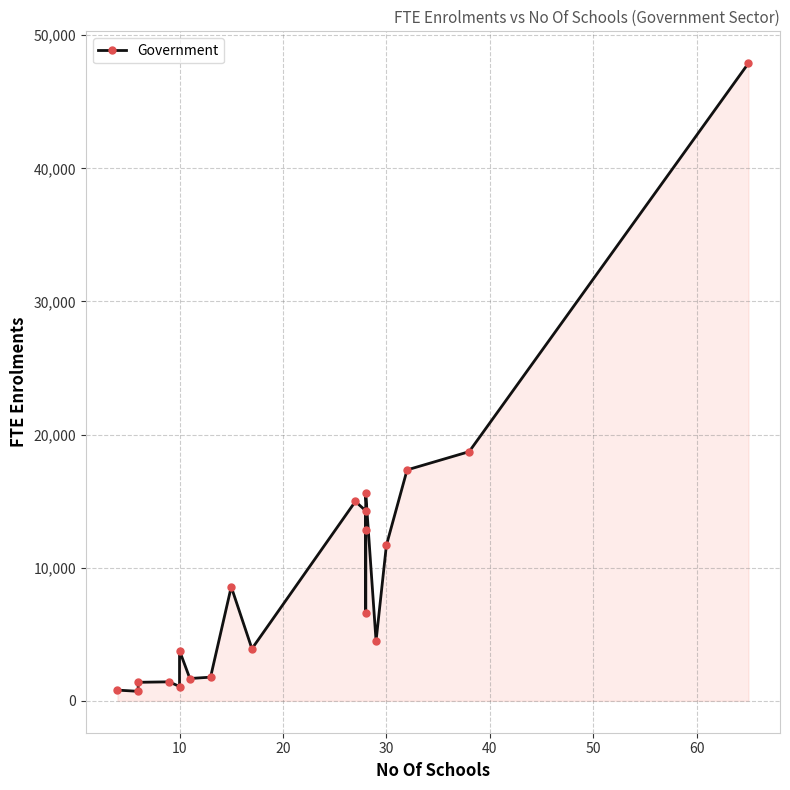

How many values exceed 6591?

10